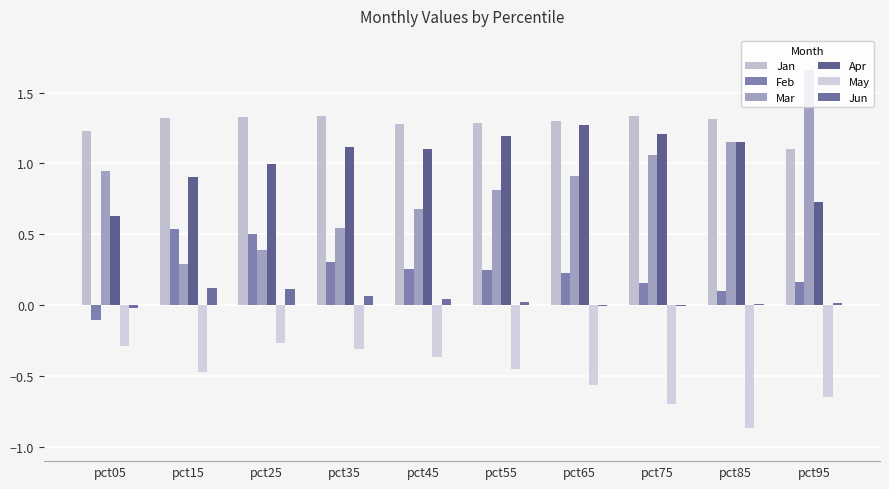

Which category has the highest value in the Feb series?

pct15